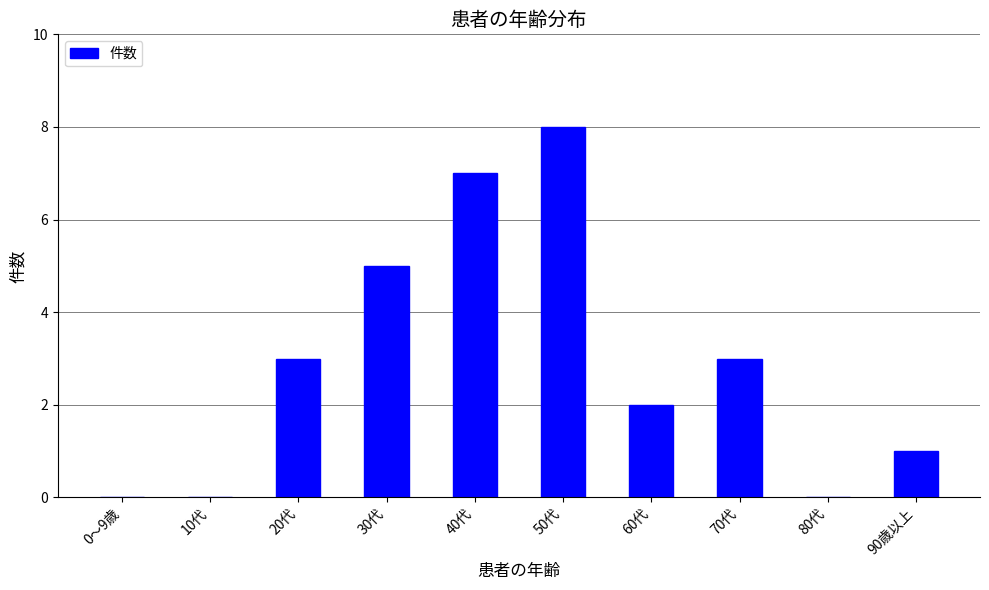

Which label corresponds to the largest value in the chart?

50代